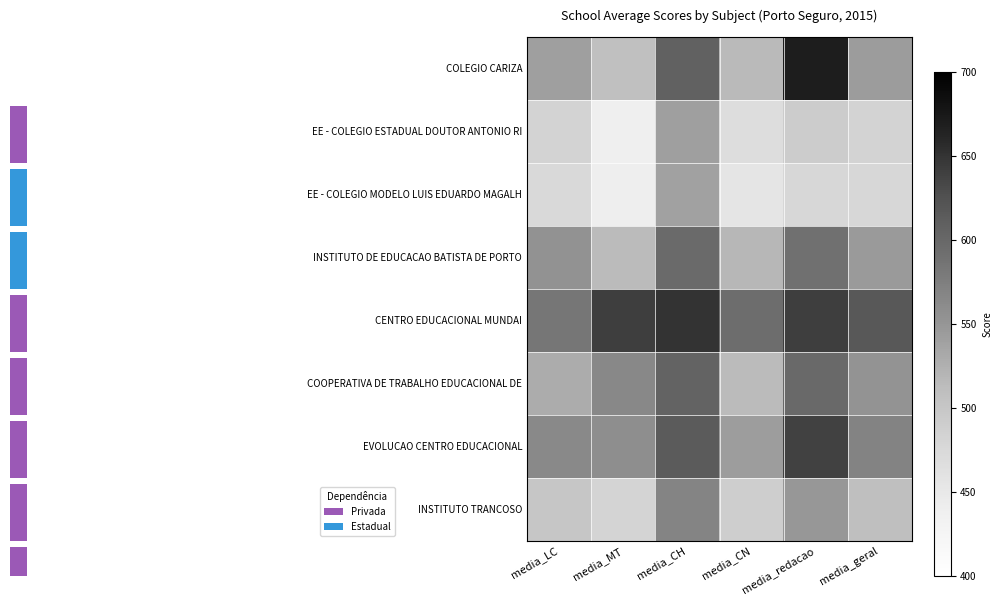

How many series are shown in this chart?

8